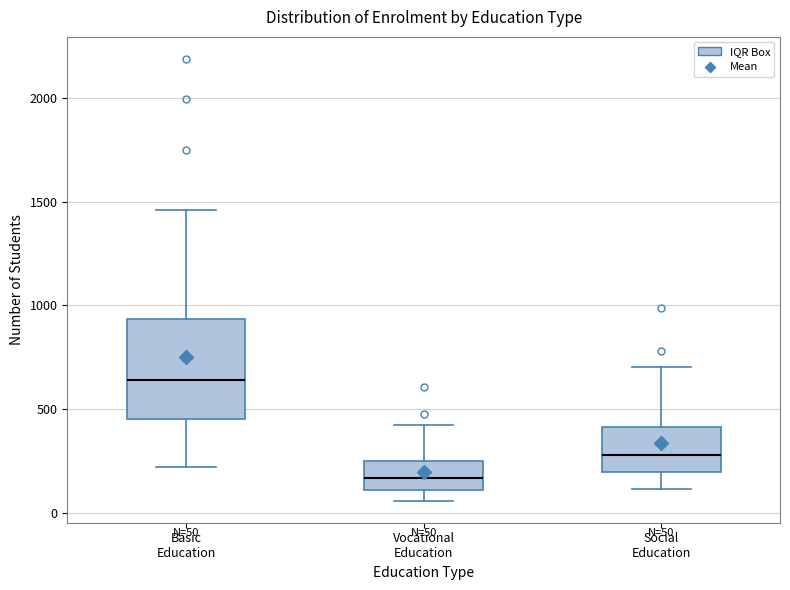

Which box has the highest median line?

Basic Education